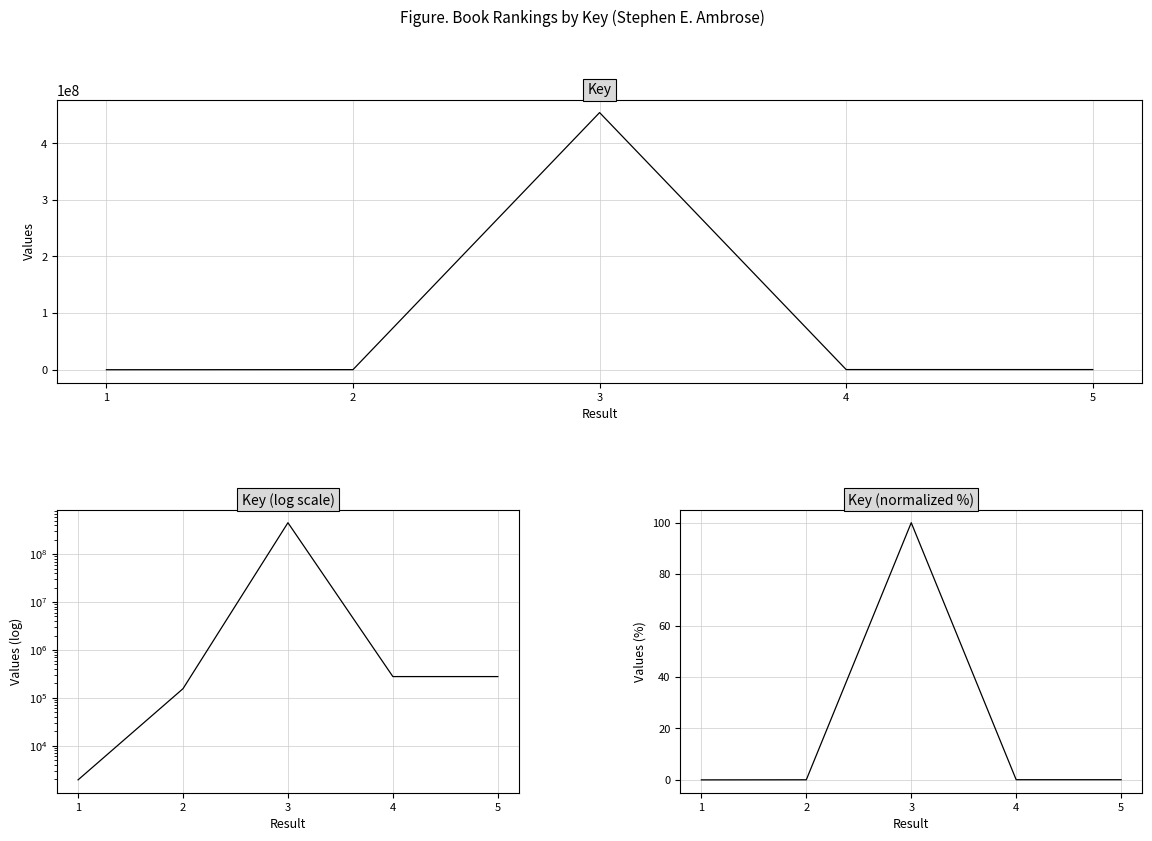

True or false: Key (normalized) has a value of 0.0 at 5.

False